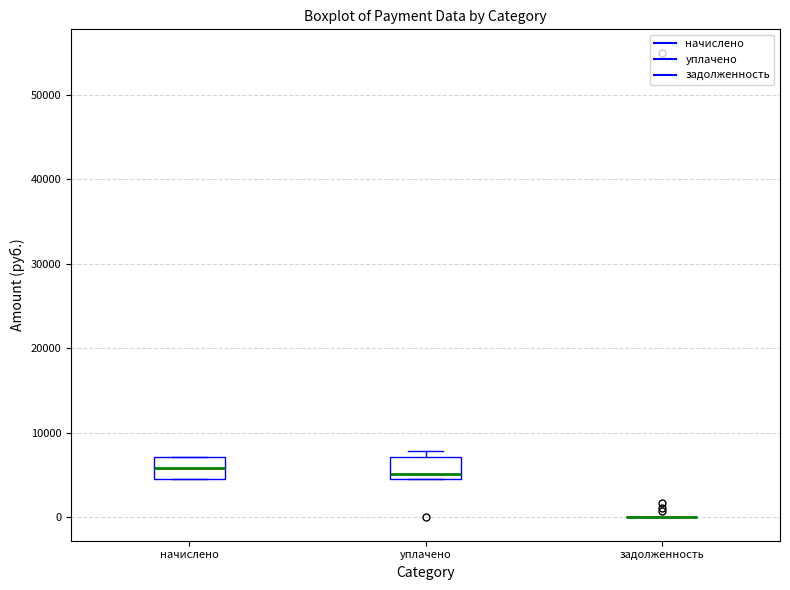

Where is the lower edge of the box for уплачено on the y-axis? The values are not printed on the chart, so give them approximately, as read against the axis.

5000